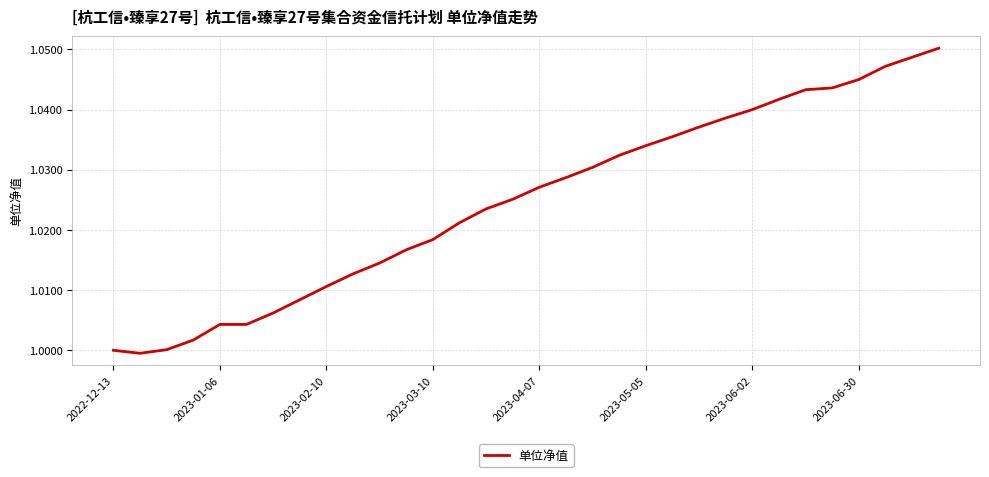

The chart shows a value of 1.6 at 2022-12-13. True or false?

False